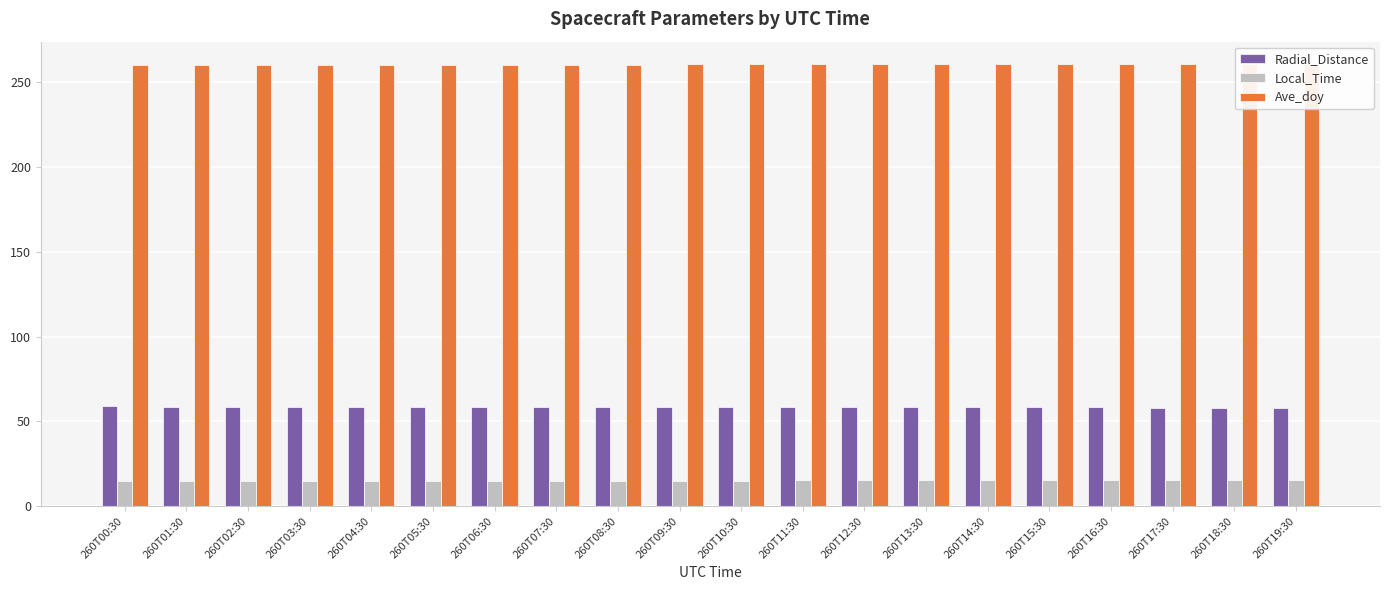

The value of Ave_doy at 260T00:30 is 260.0. True or false?

True